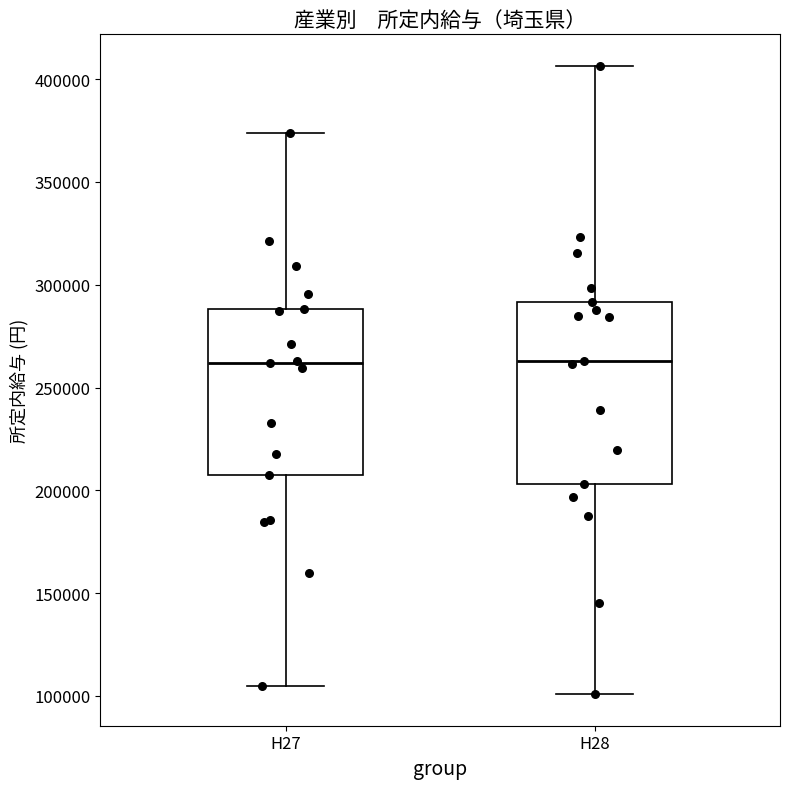

Which box is the tallest, from its lower edge to its upper edge?

H28